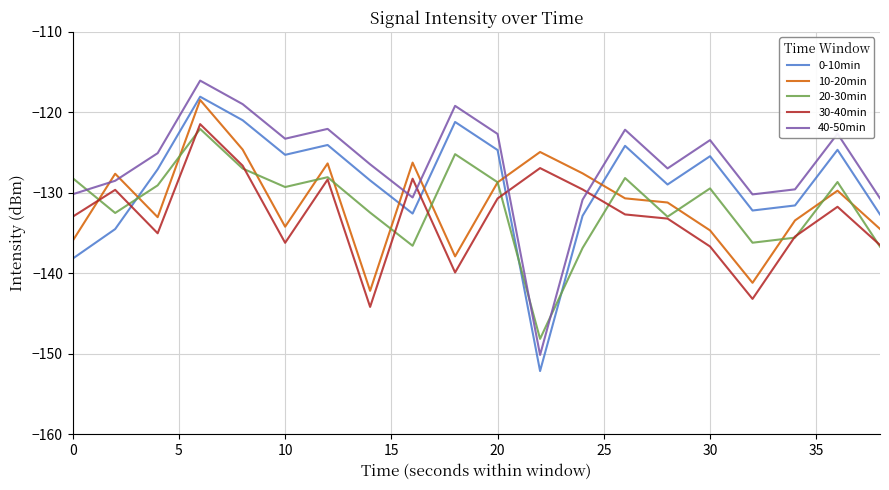

How many times do 30-40min and 40-50min cross each other?

4